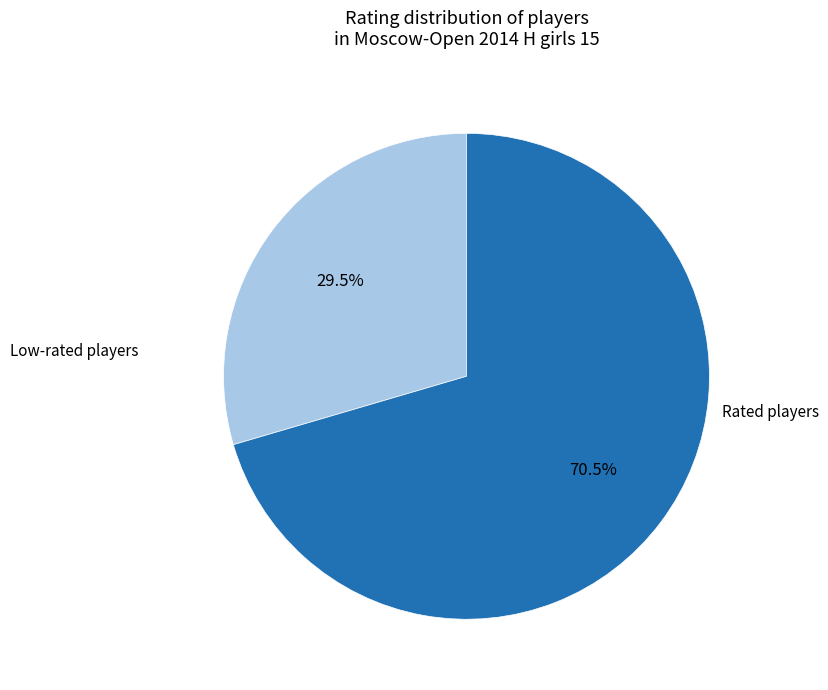

Count the number of slices in the pie.

2